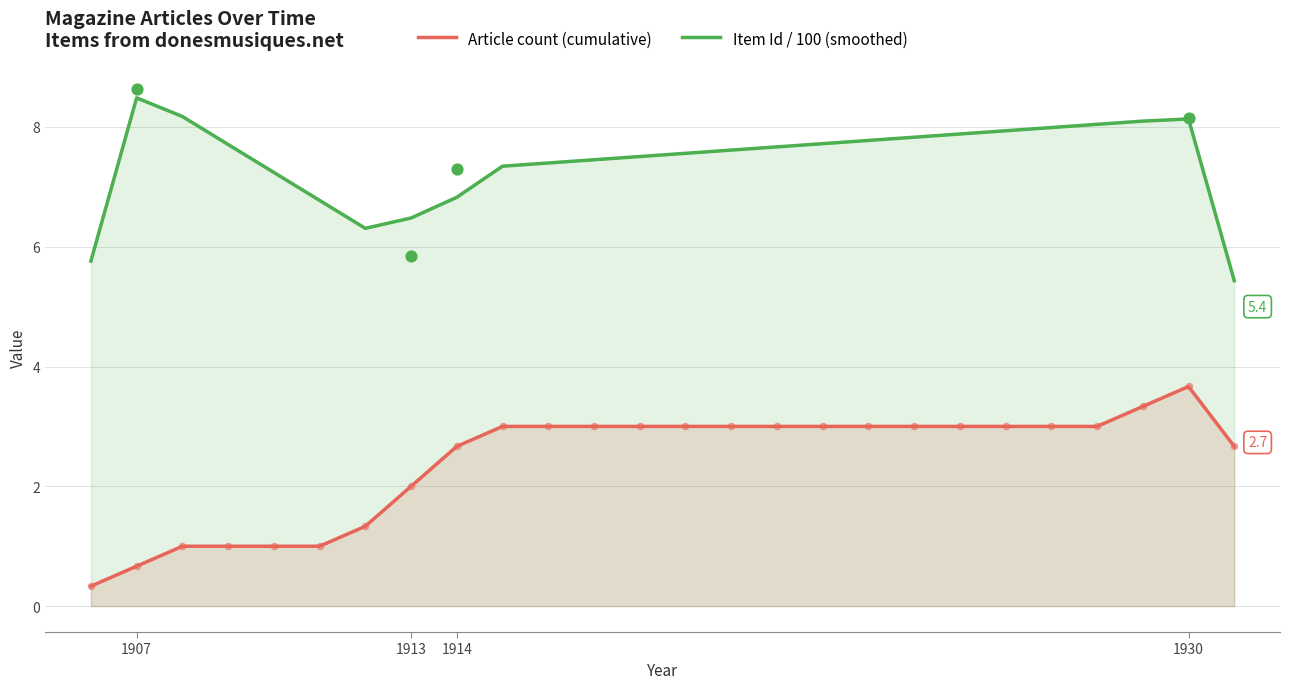

Which series has the widest spread of Y values?

Article count (cumulative)